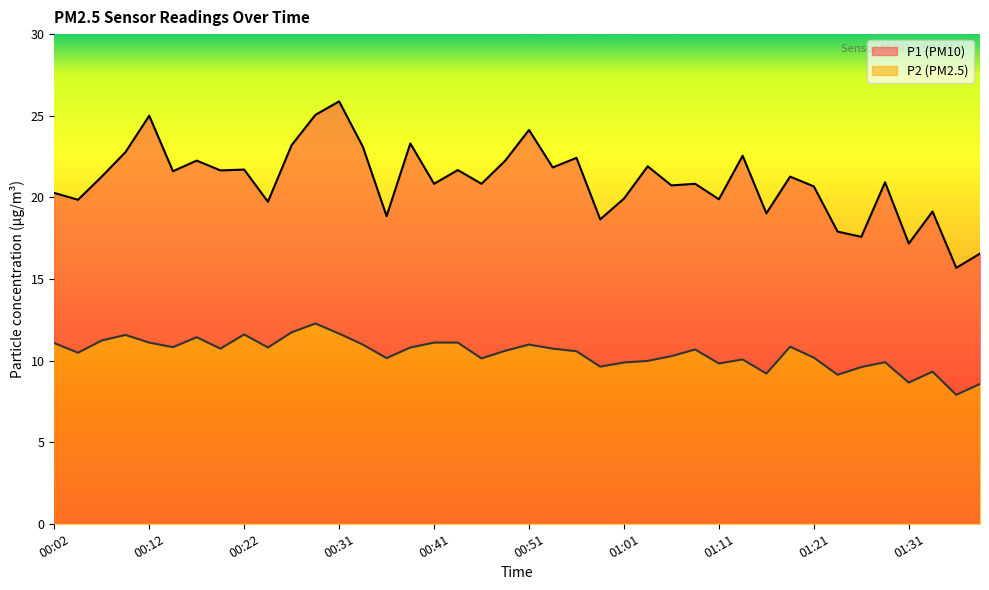

Rank the series at 00:24 from lowest to highest value.

P2, P1